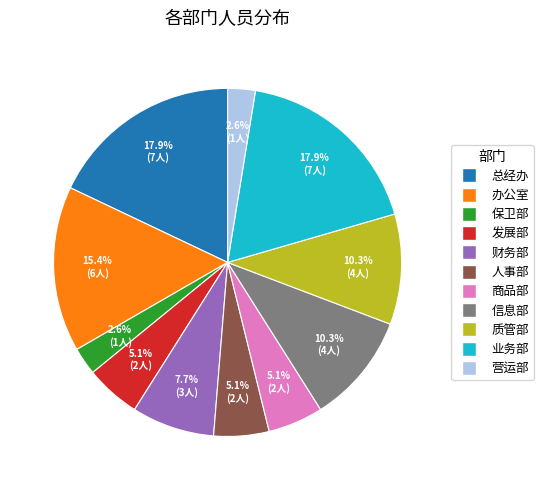

True or false: 商品部 accounts for 1% of the total.

False